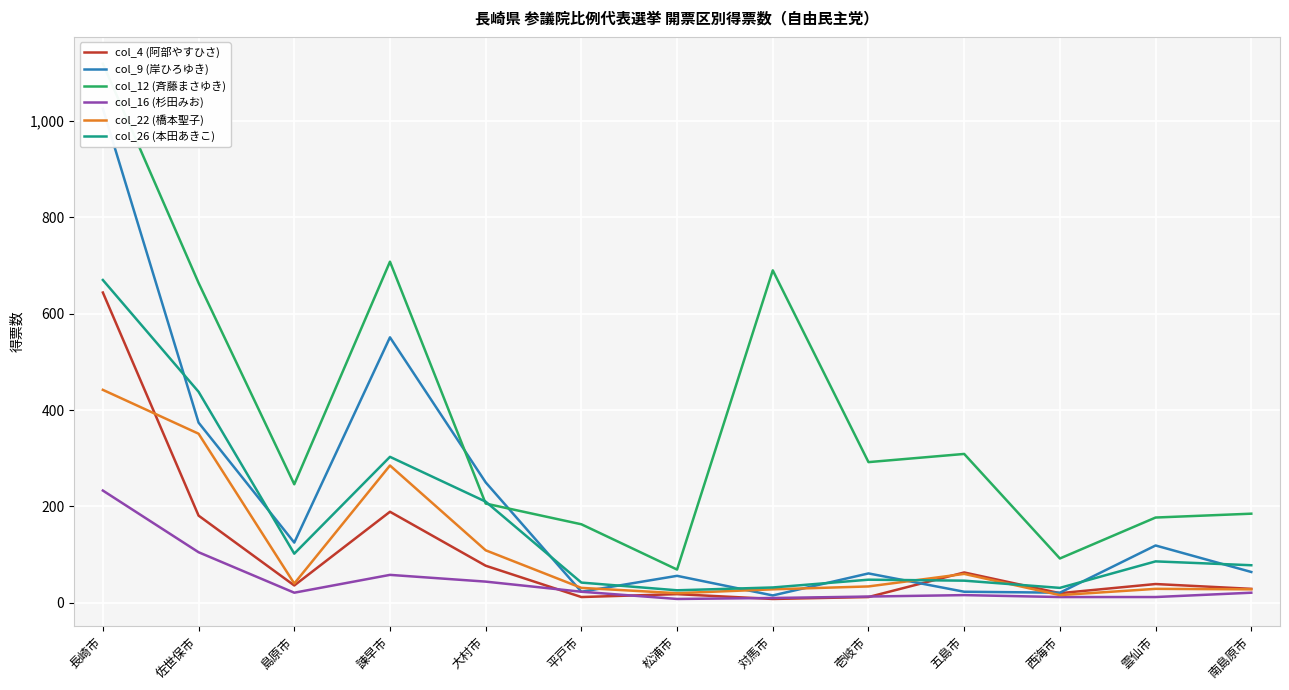

How many data points does each series have?

13